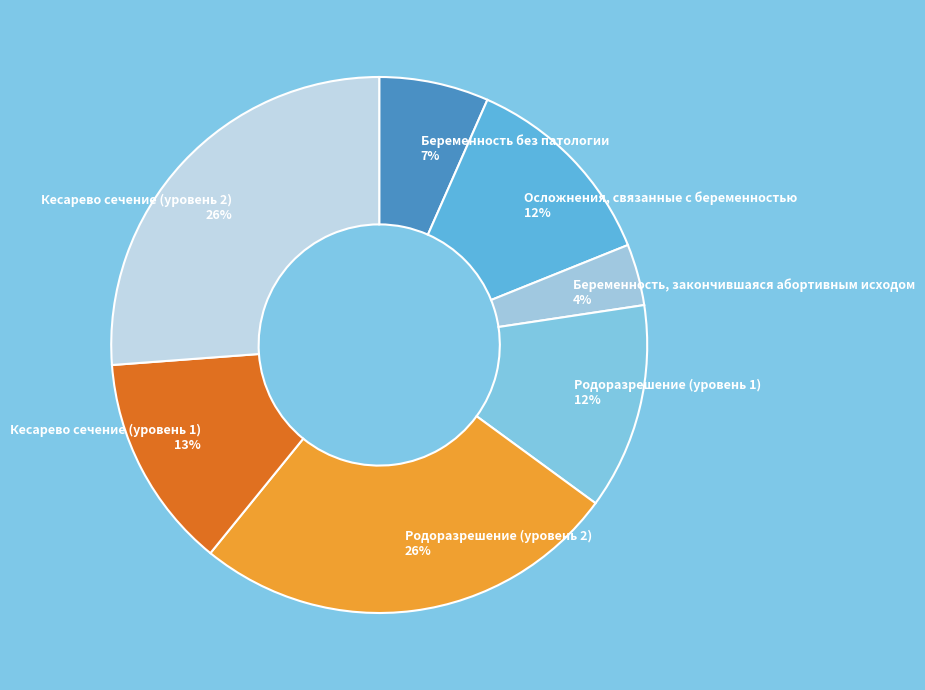

Which category has the smallest portion of the pie?

Беременность, закончившаяся абортивным исходом